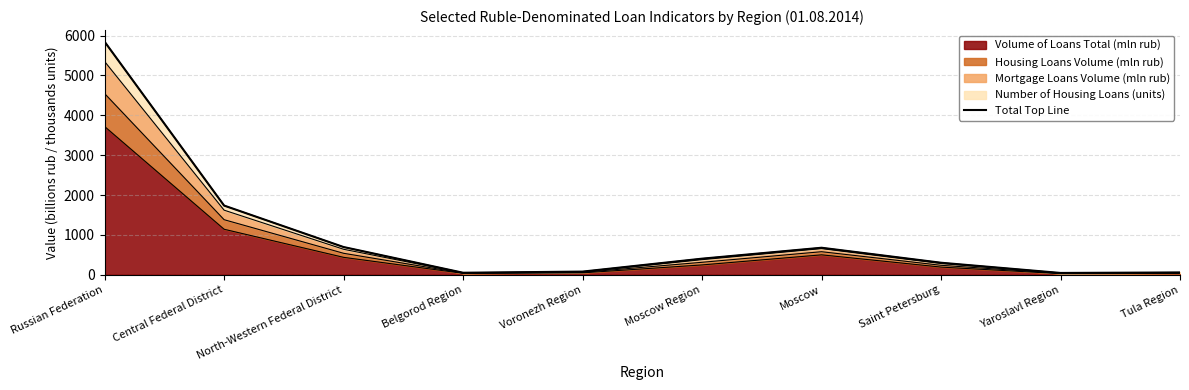

What is the label of the 4th point from the left?

Belgorod Region